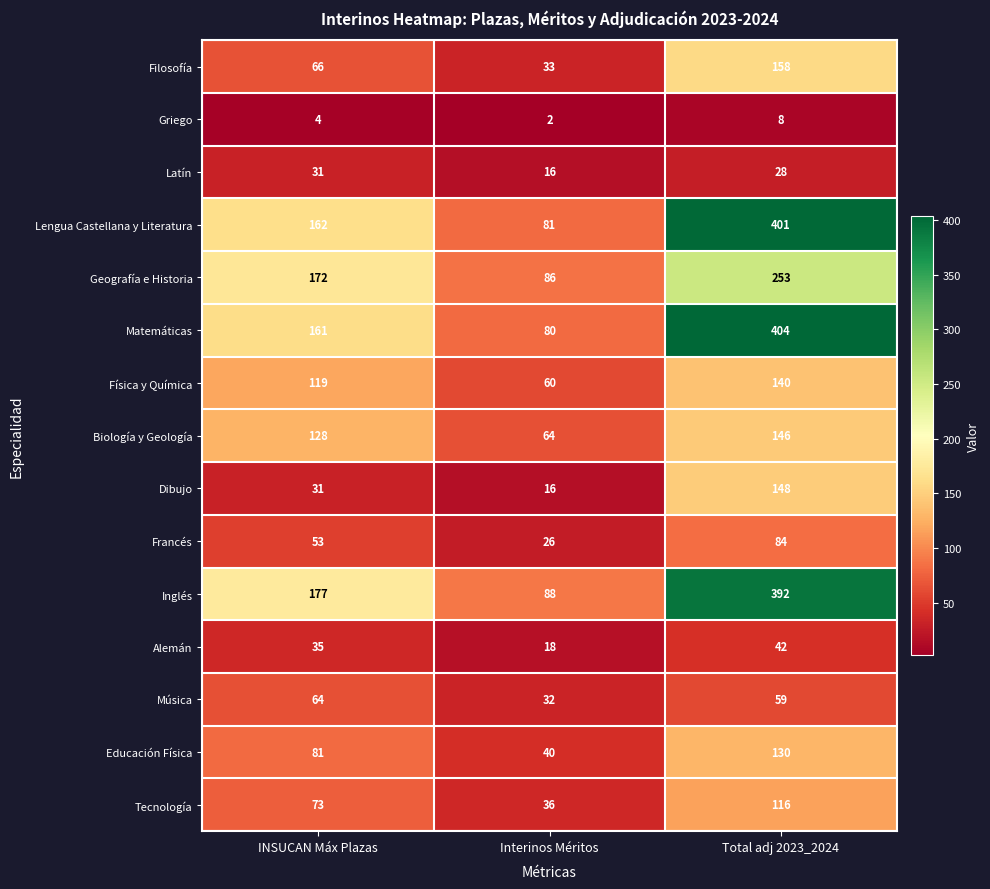

Which series has the widest spread of values?

Matemáticas